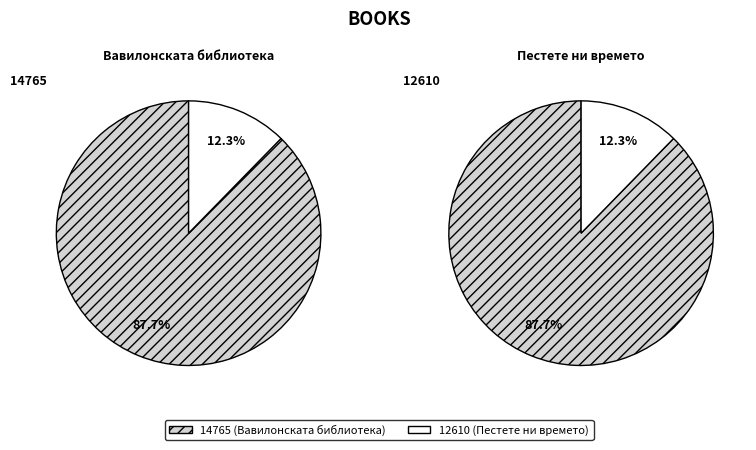

What percentage do 14765 and 12610 together represent?

100.0%